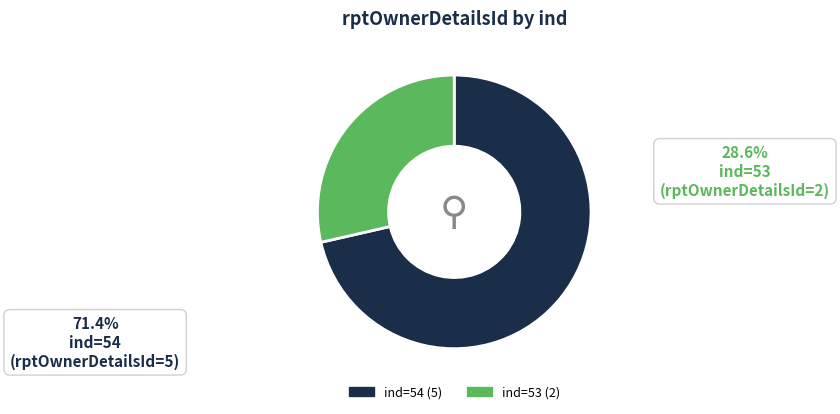

Do ind=54 and ind=53 together represent more than half of the pie?

Yes